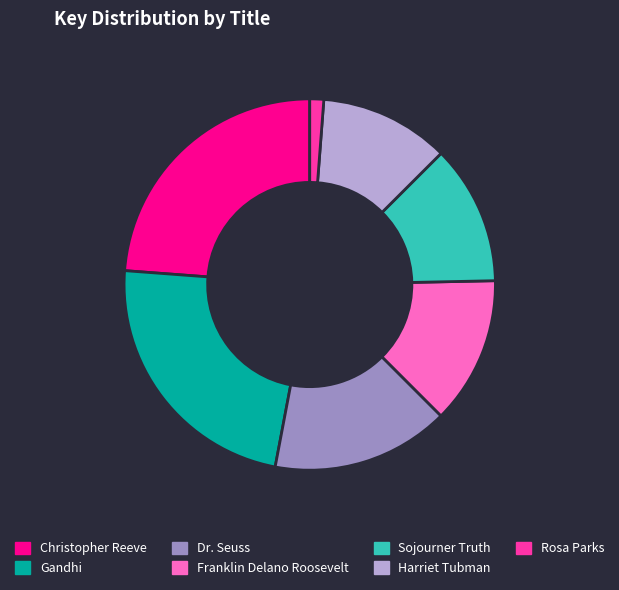

Is it true that Dr. Seuss is 27% of the pie?

False